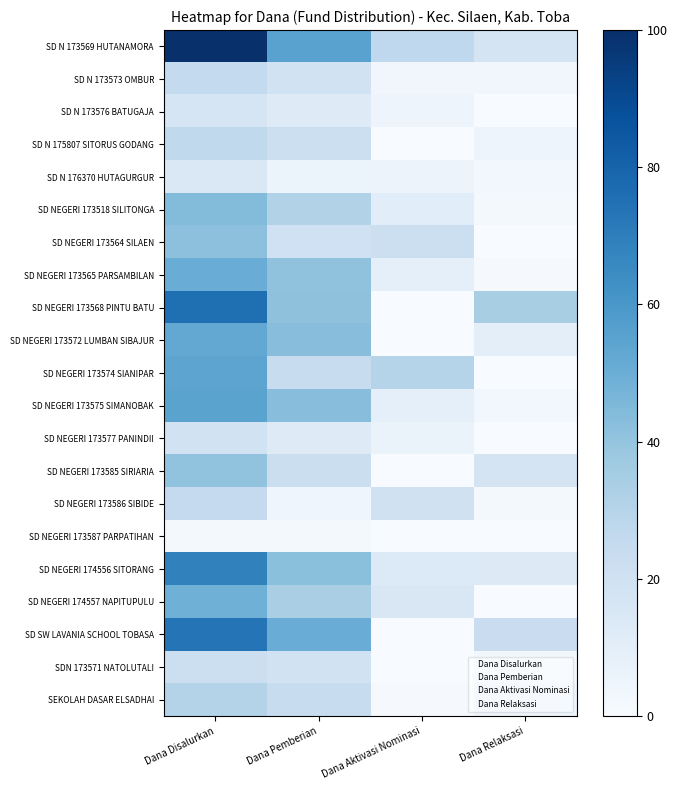

What value does the SD NEGERI 173565 PARSAMBILAN series have at Dana Aktivasi Nominasi?

9.0